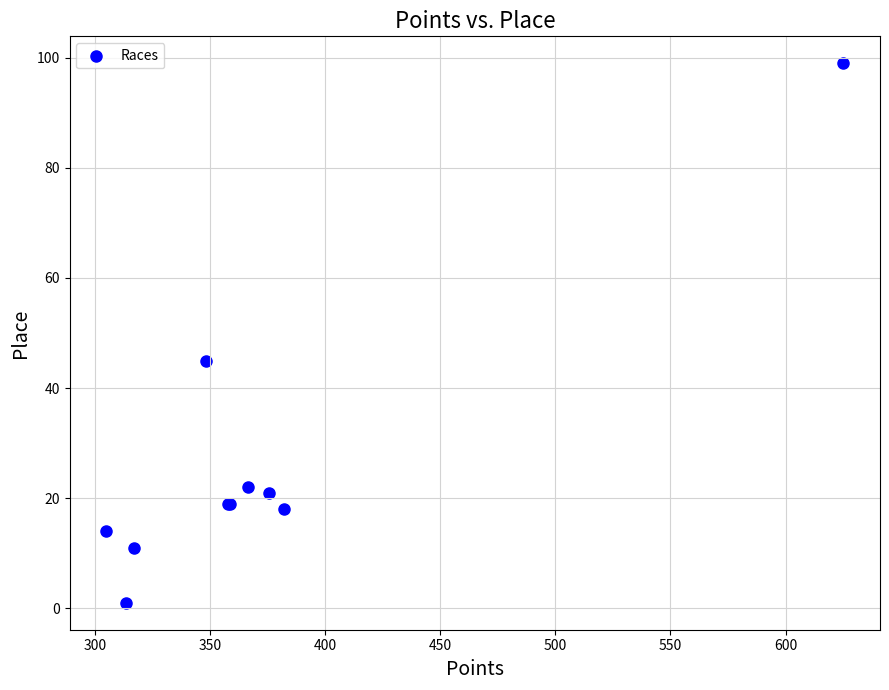

What Y value in the scatter plot is closest to 50?

45